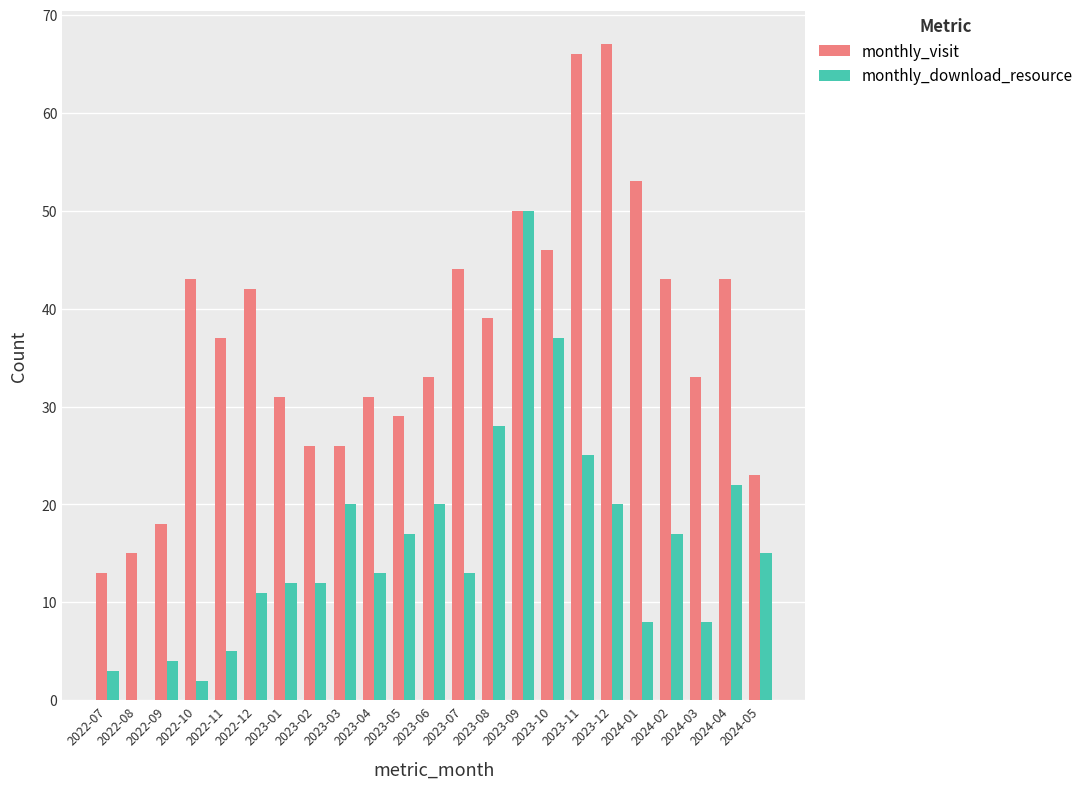

What is the total value across all series at 2023-06?

53